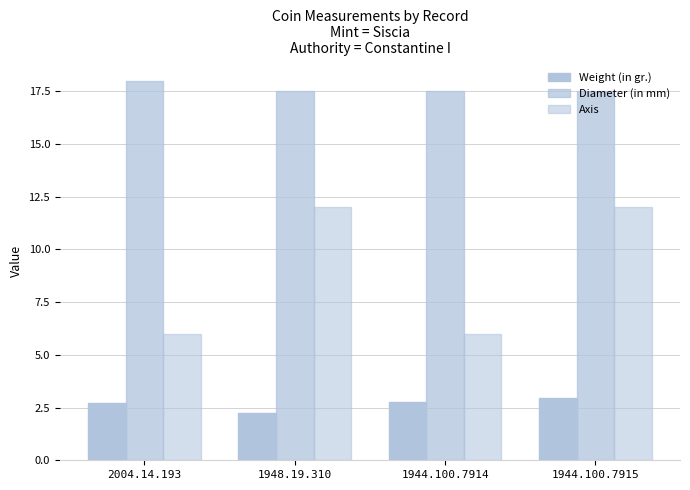

How many groups of bars are there?

4